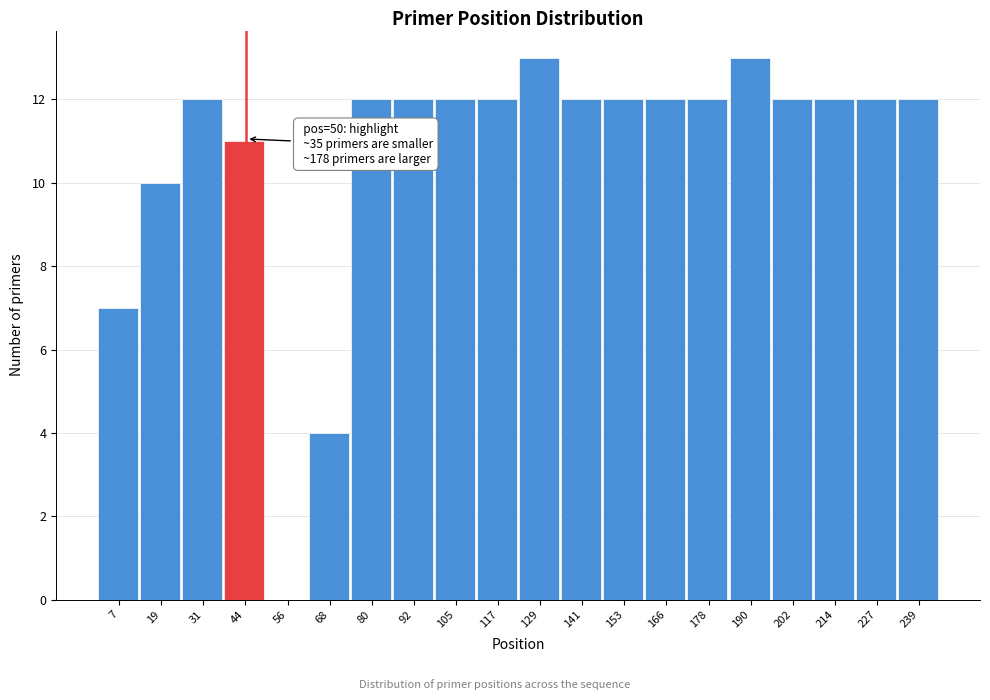

Reading left to right, transcribe all the data shown in this chart.

7=7	19=10	31=12	44=11	56=0	68=4	80=12	92=12	105=12	117=12	129=13	141=12	153=12	166=12	178=12	190=13	202=12	214=12	227=12	239=12